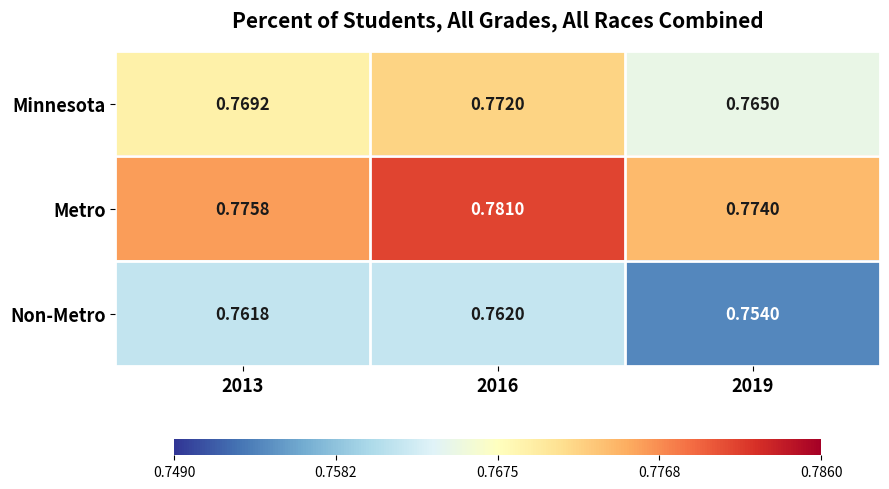

At how many categories does at least one series exceed 0?

3